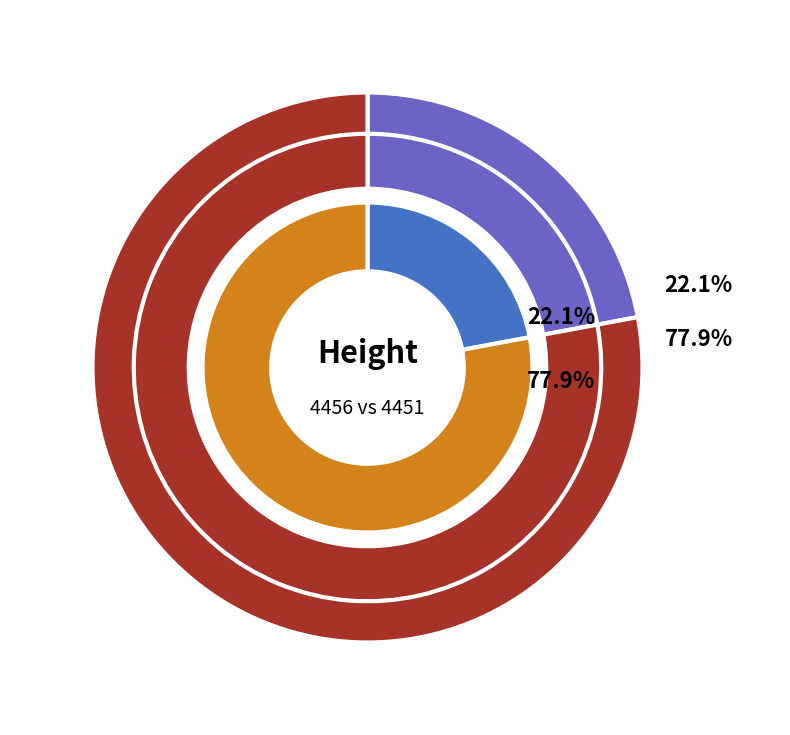

What is the largest slice in the pie chart?

4451